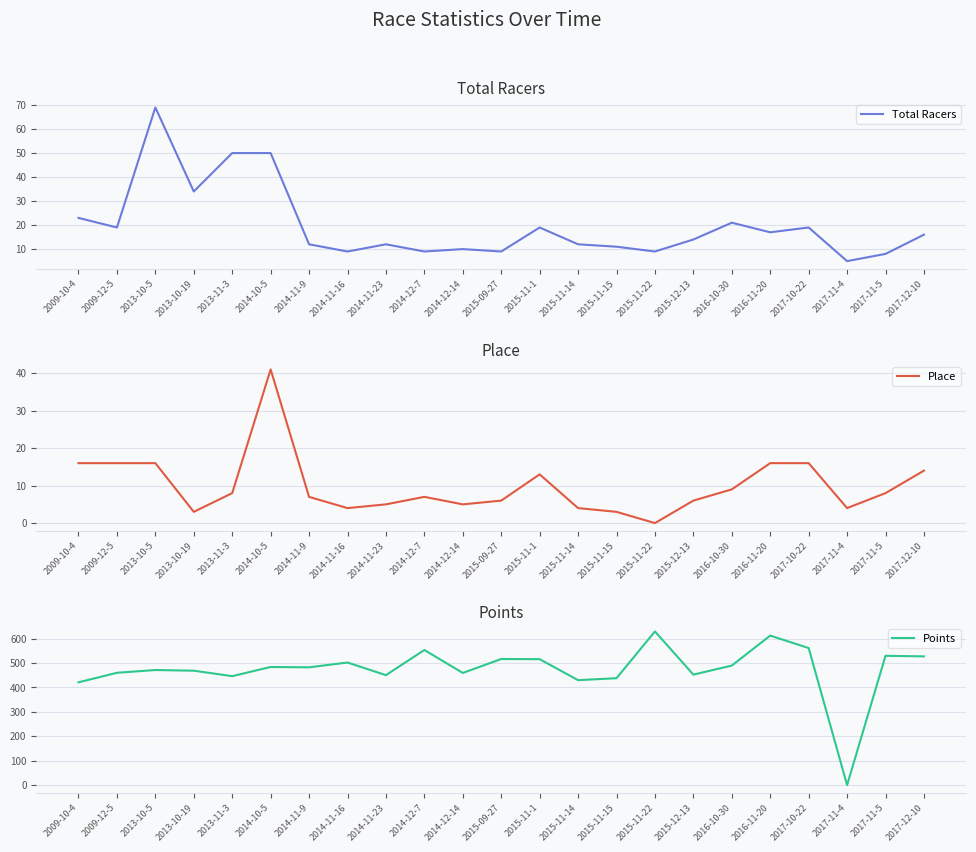

At which category does the chart reach its peak across all series?

2015-11-22